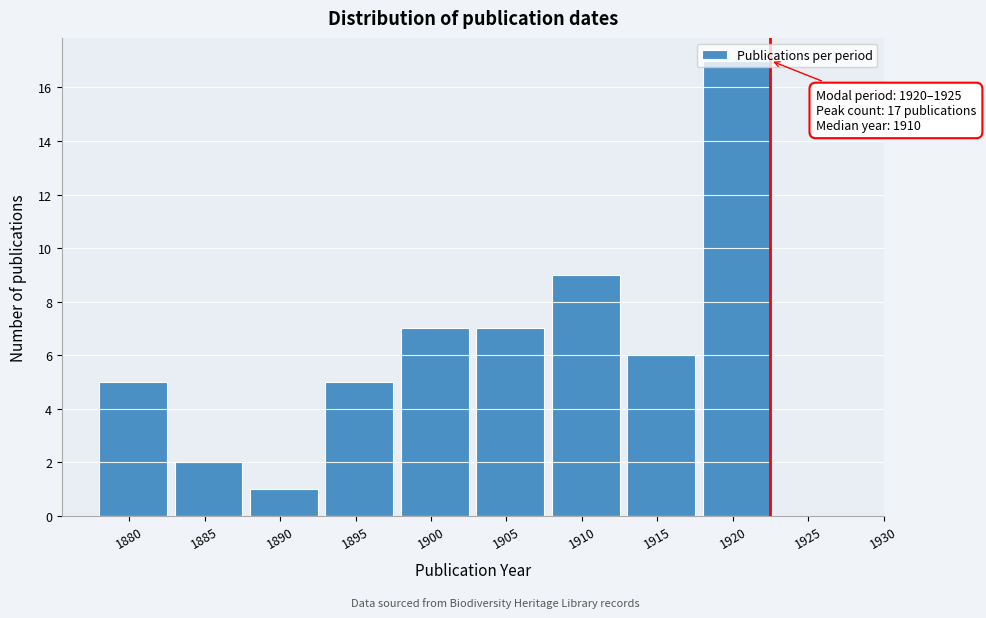

What is the sum of the values at 1915 and 1895?

11